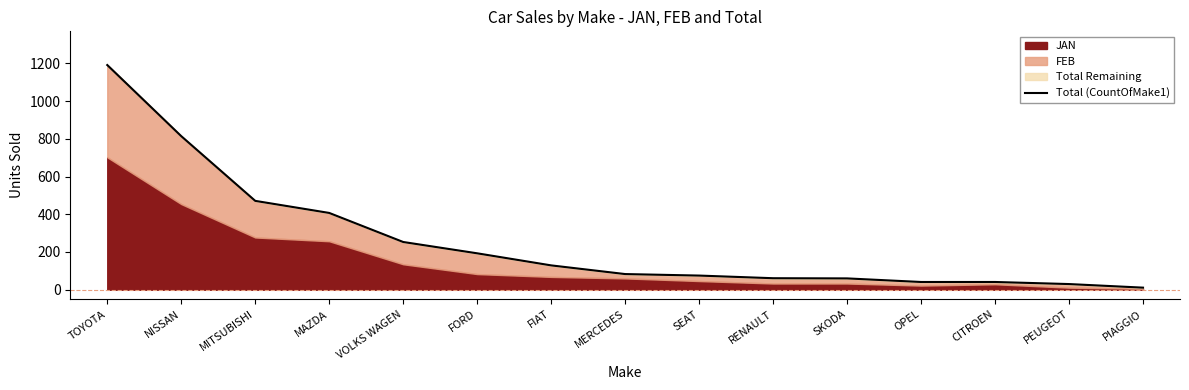

The value at OPEL is 55. True or false?

False